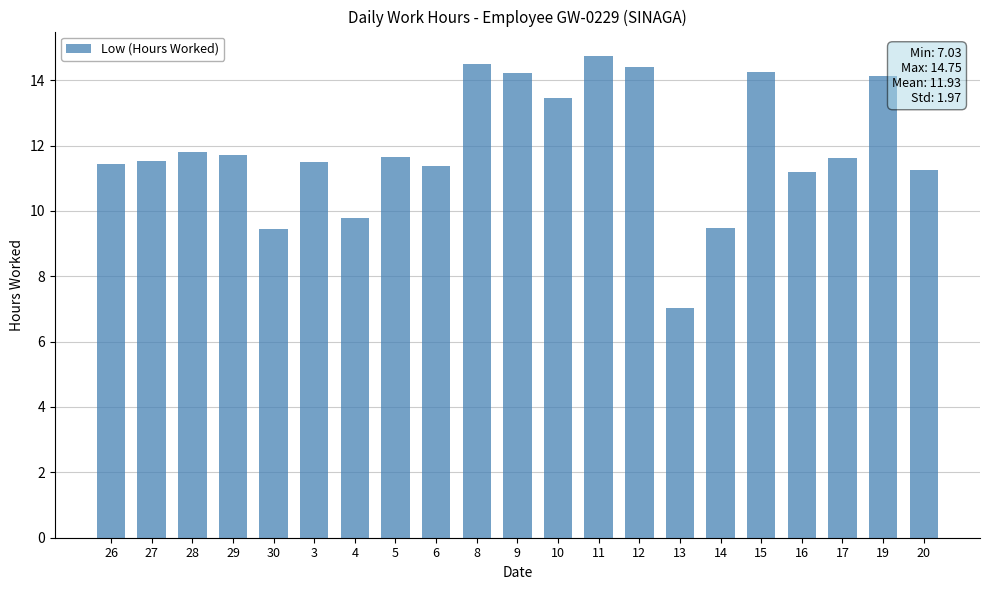

The value at 27 is 11.5. True or false?

True